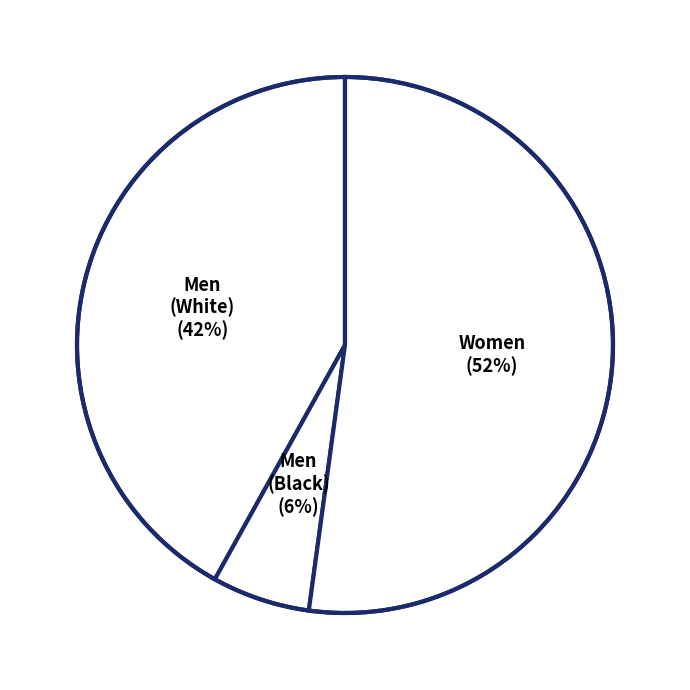

Count the number of slices in the pie.

3